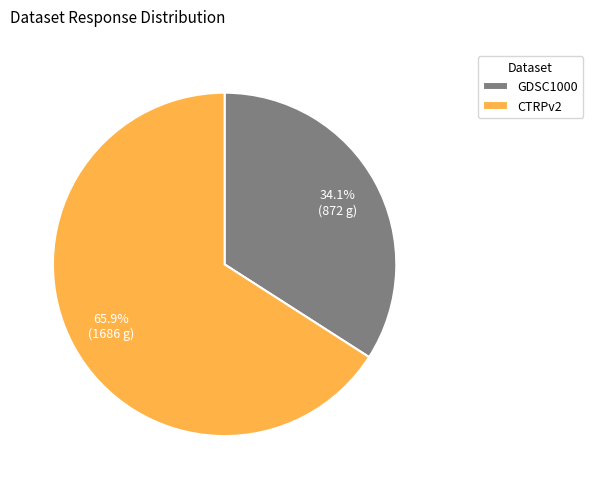

Does CTRPv2 account for over 50% of the chart?

Yes